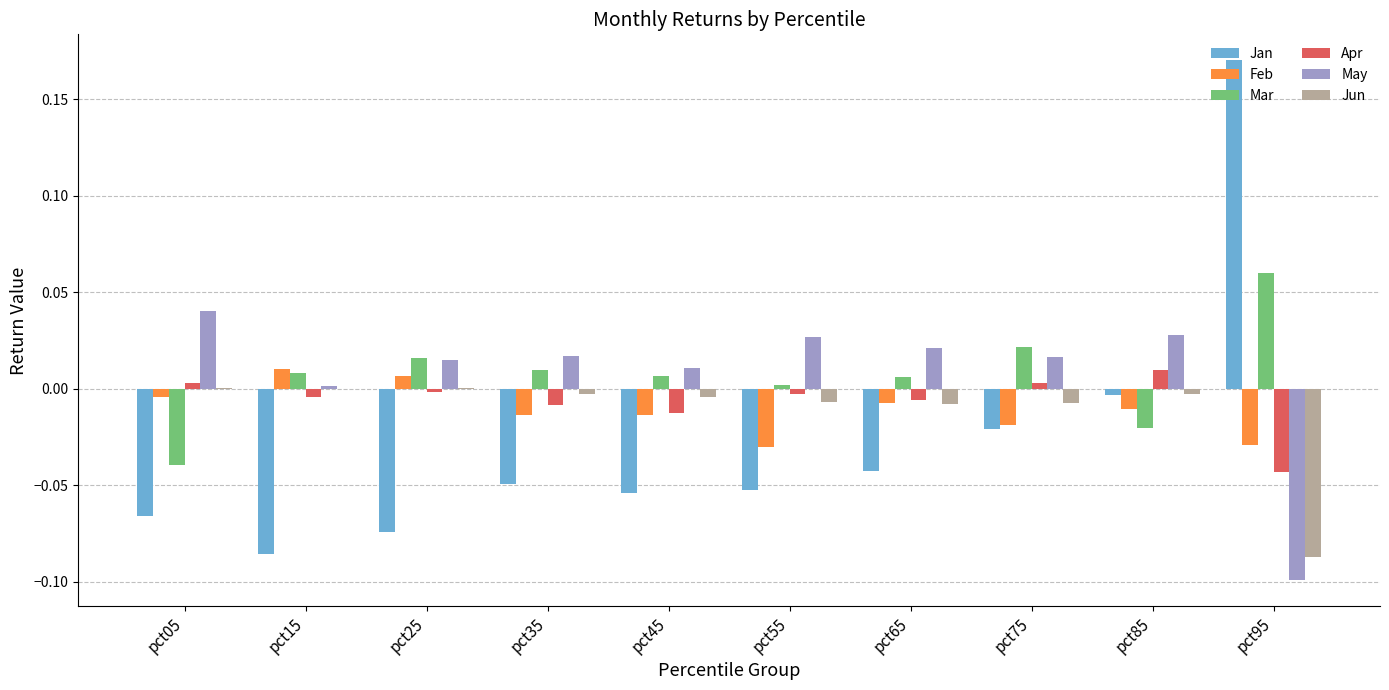

Which series changed the most between pct05 and pct75?

Mar